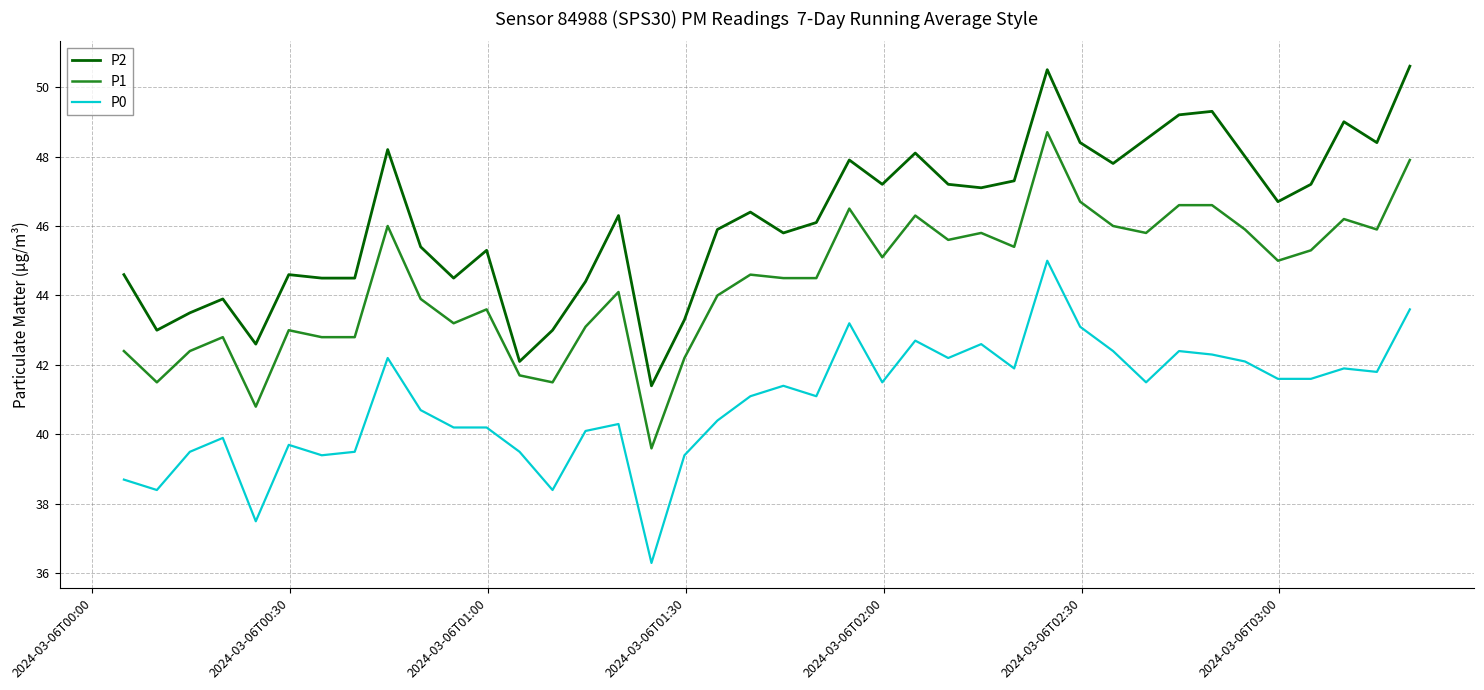

How many values in the P2 series exceed 46?

22